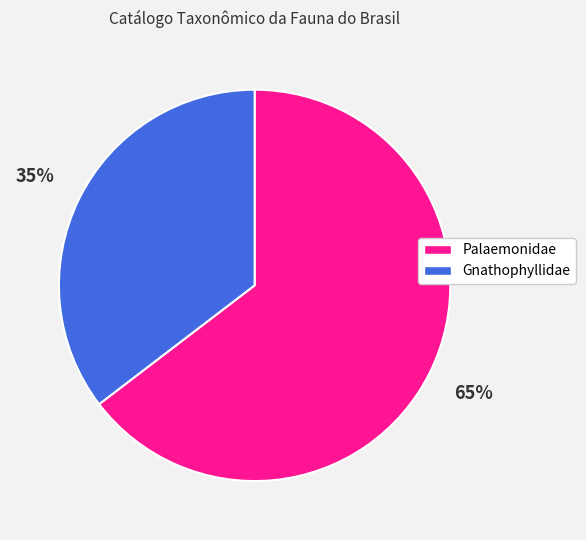

Combined, do Palaemonidae and Gnathophyllidae account for over 50%?

Yes